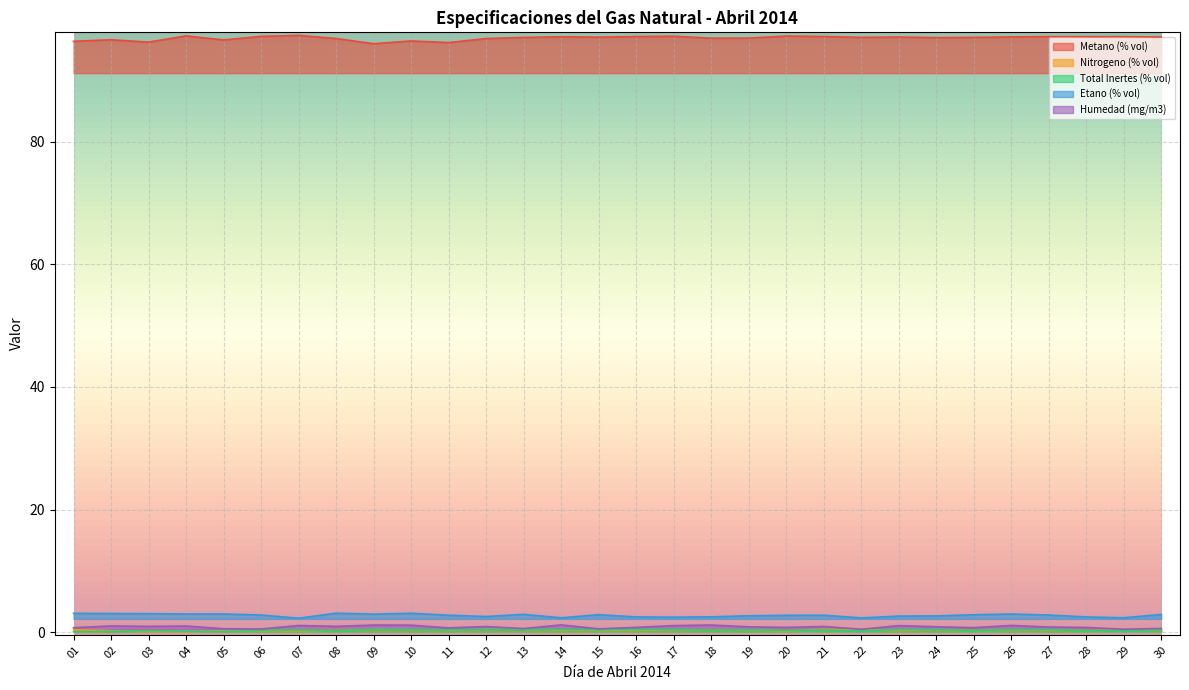

How many interior local valleys does the Etano (% vol) series have?

8